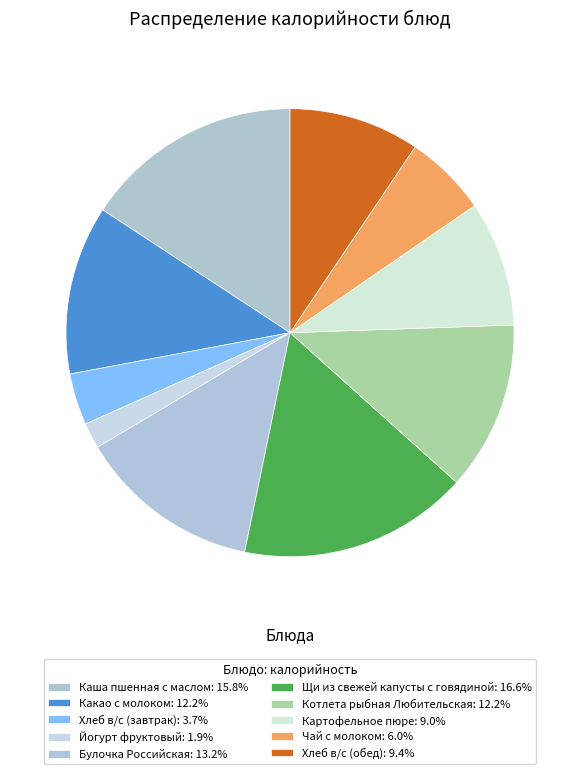

How many segments does this pie chart have?

10